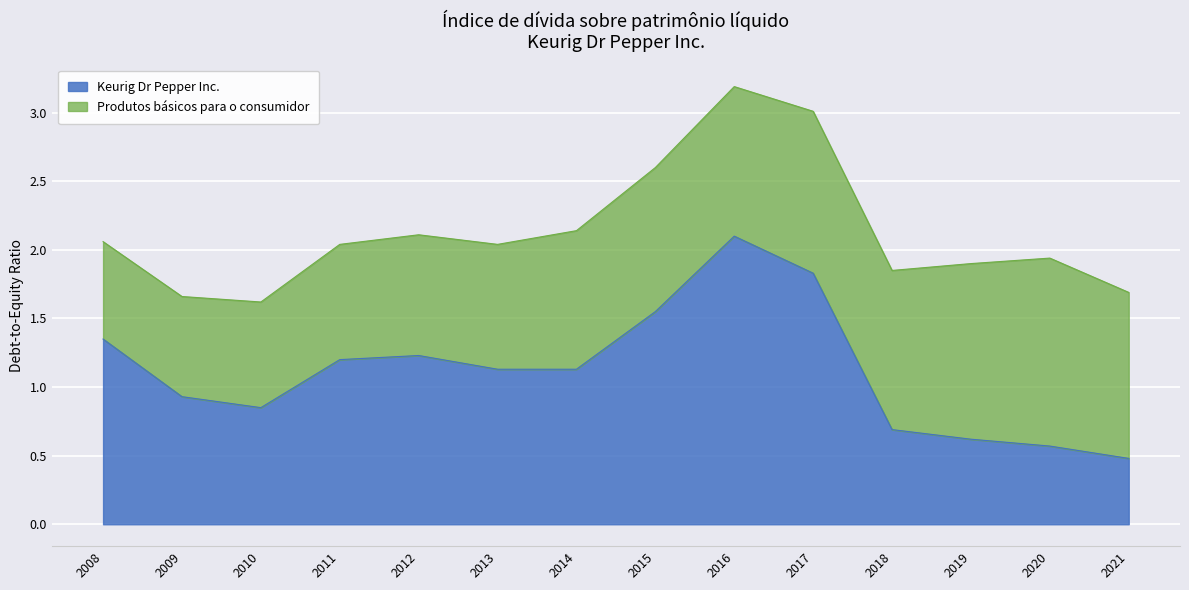

Rank the categories by value from lowest to highest.

2021, 2020, 2019, 2018, 2010, 2009, 2013, 2014, 2011, 2012, 2008, 2015, 2017, 2016